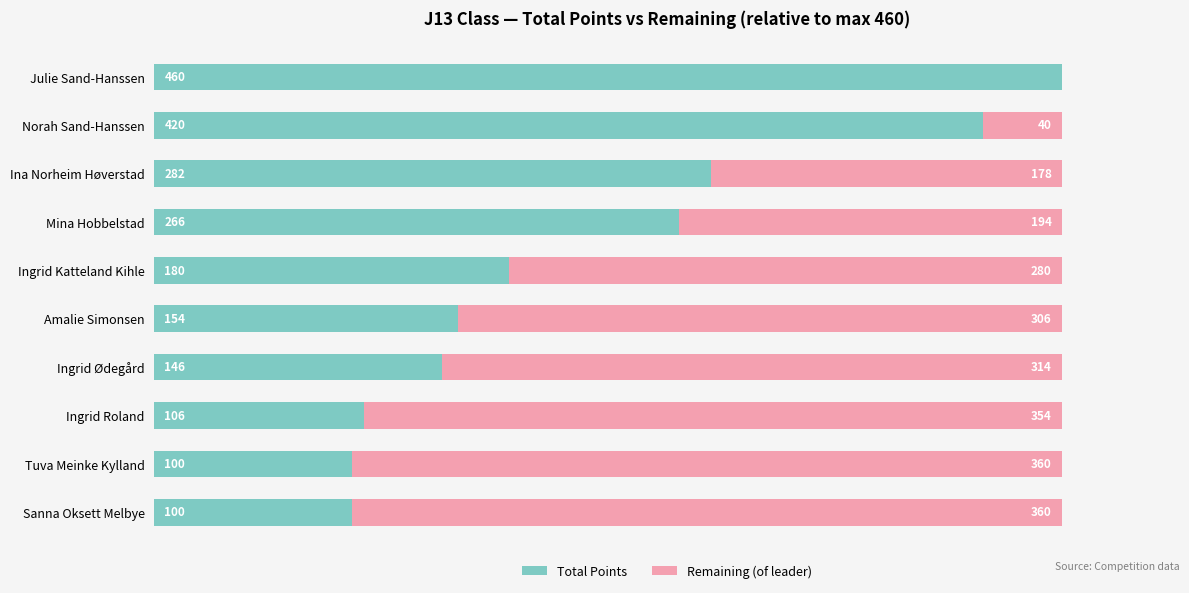

At which label is Total Points closest to 280?

Ina Norheim Høverstad